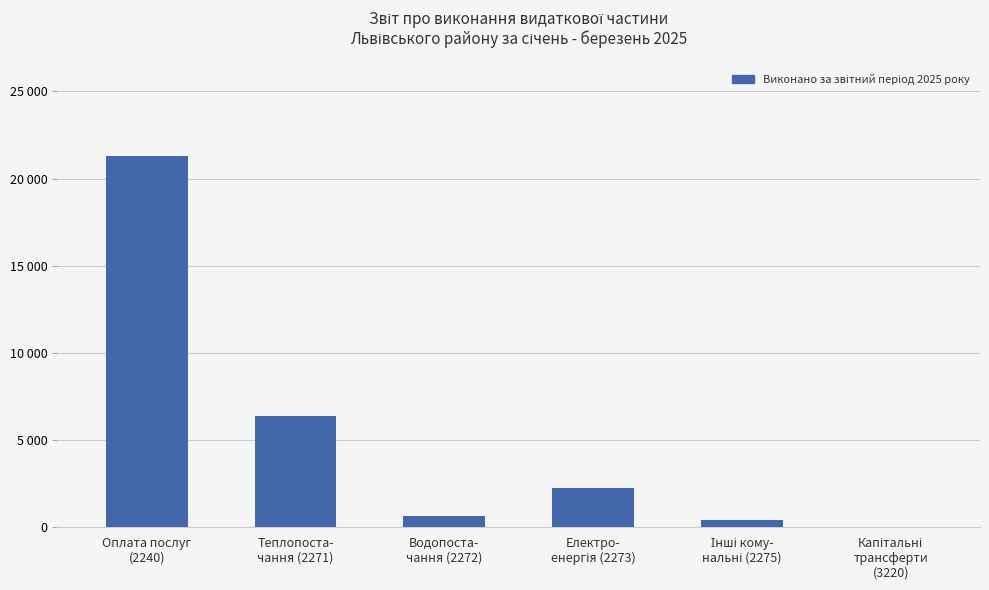

At which label is the value closest to 10631?

Теплопоста-
чання (2271)